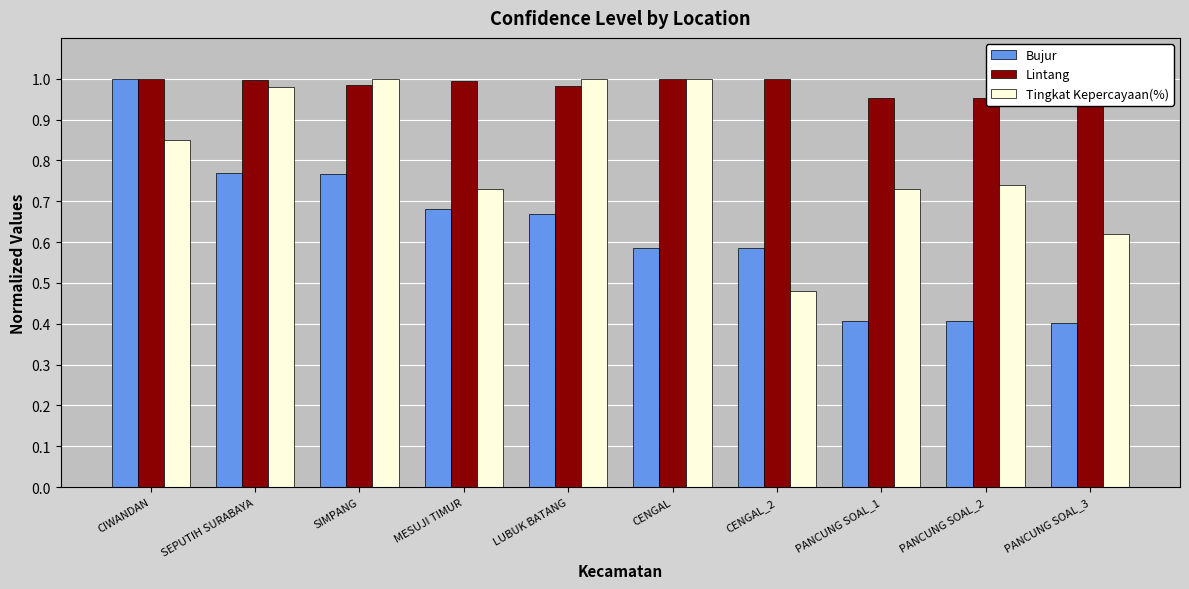

Which series has the largest total across all categories?

Lintang